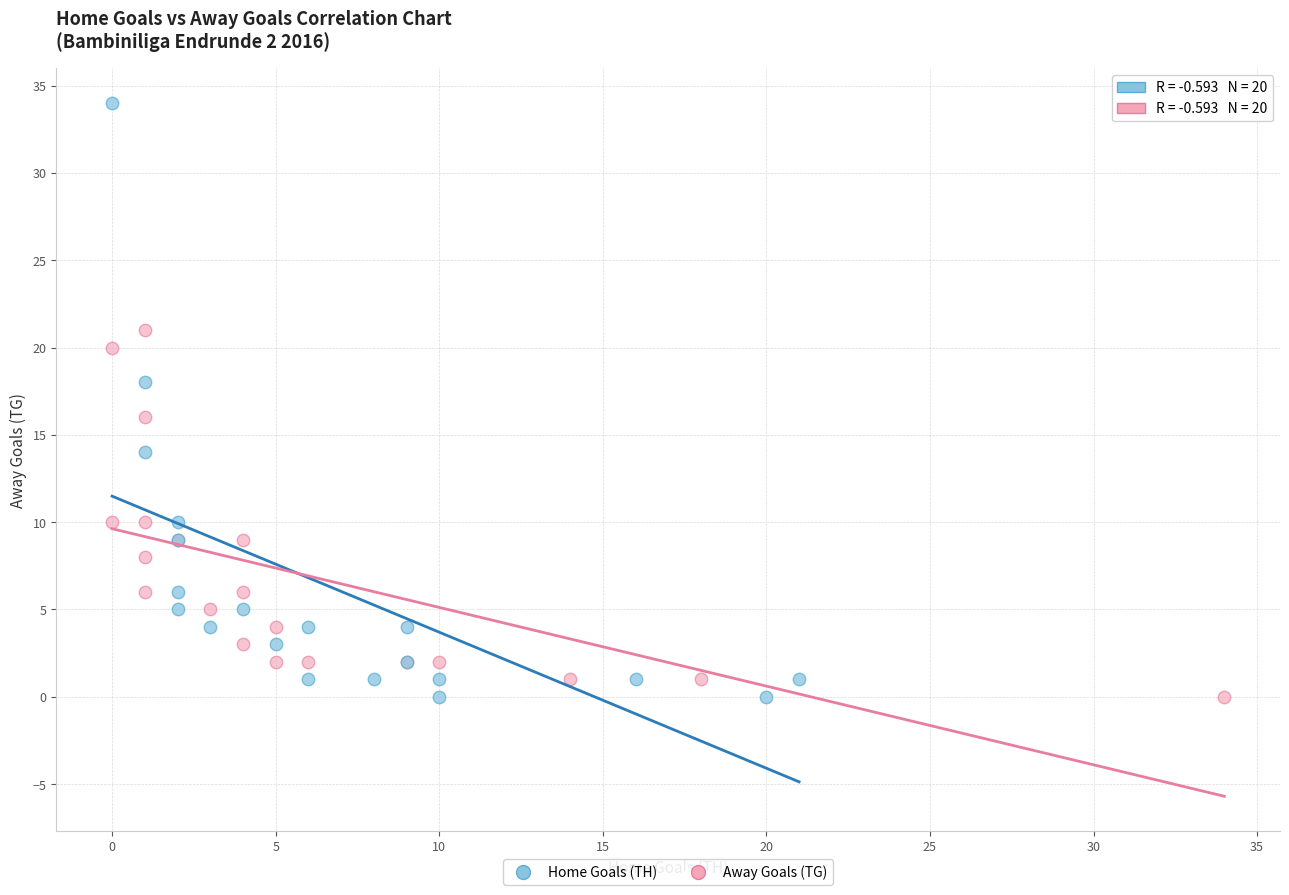

Which series contains the highest Y value?

Home Goals (TH)